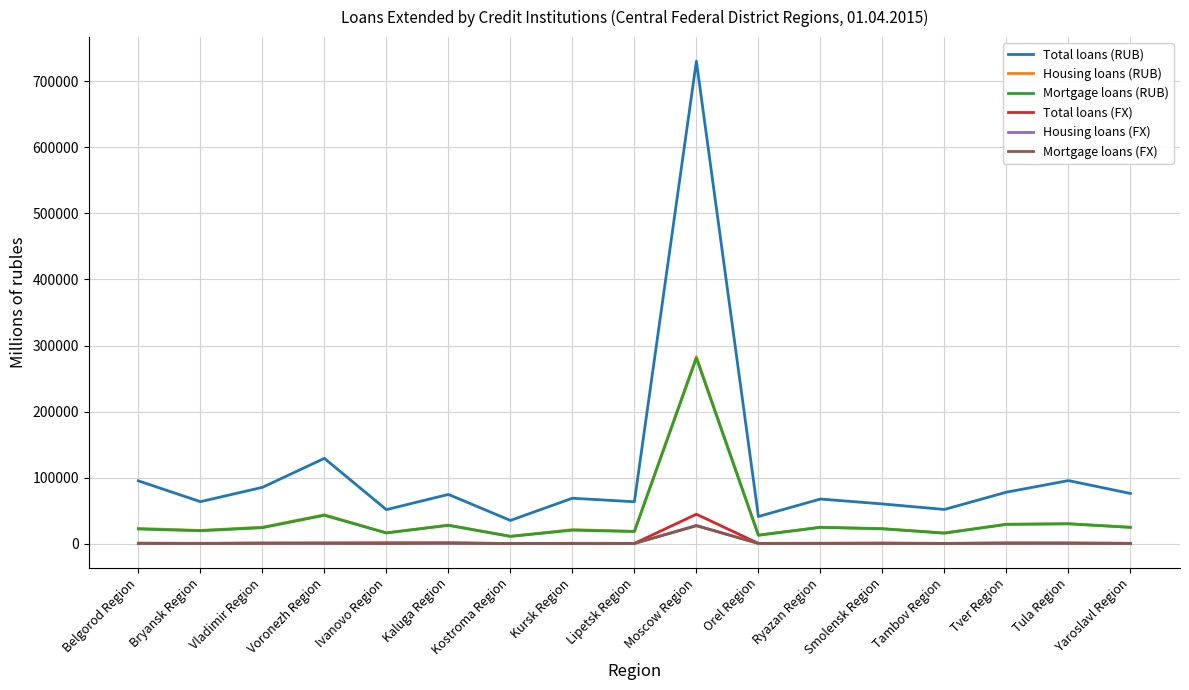

Which series has the largest total across all categories?

Total loans (RUB)